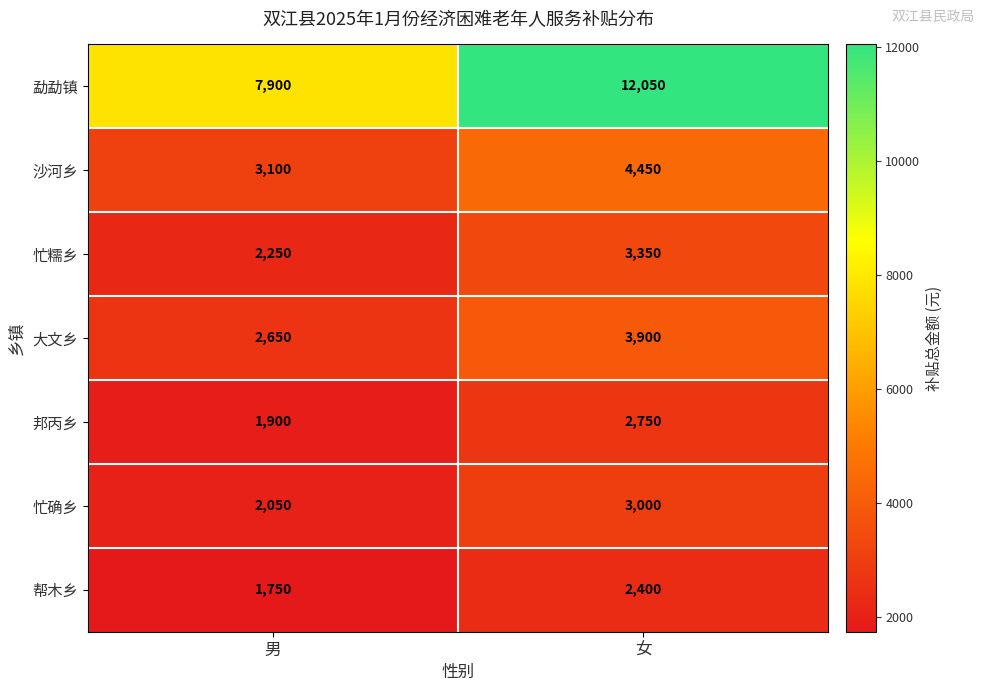

What is the total value across all series at 女?

31900